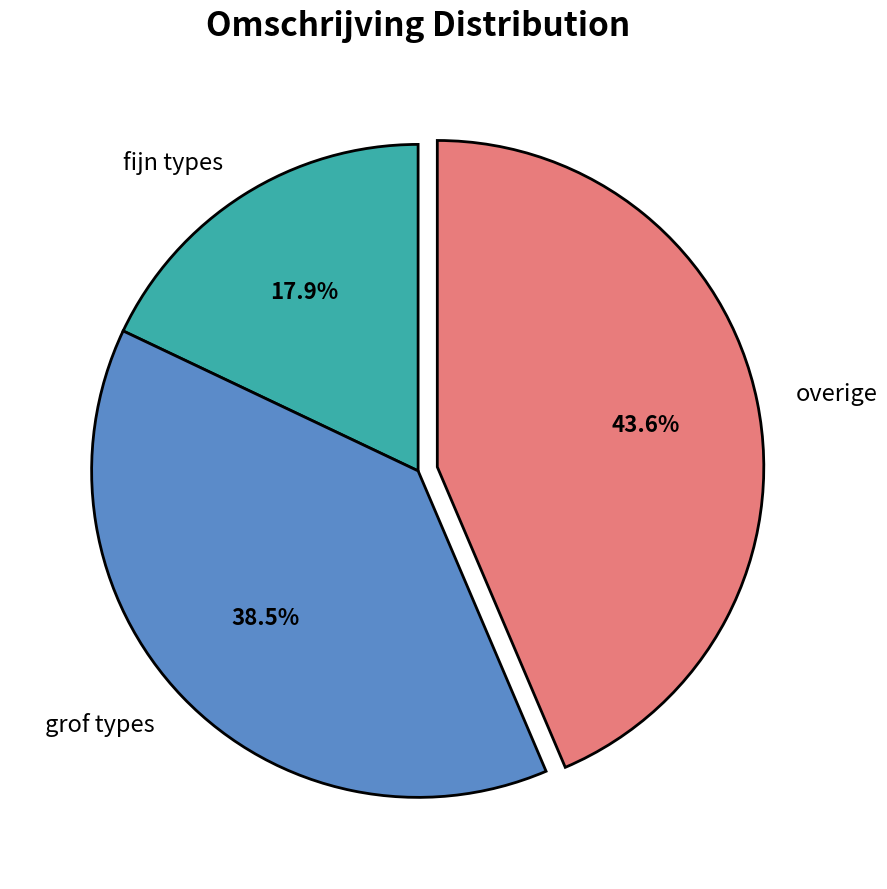

Count the number of slices in the pie.

3